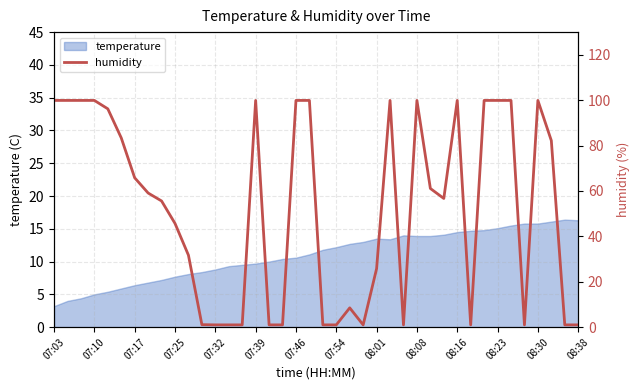

What is the maximum value shown in the chart?

99.9